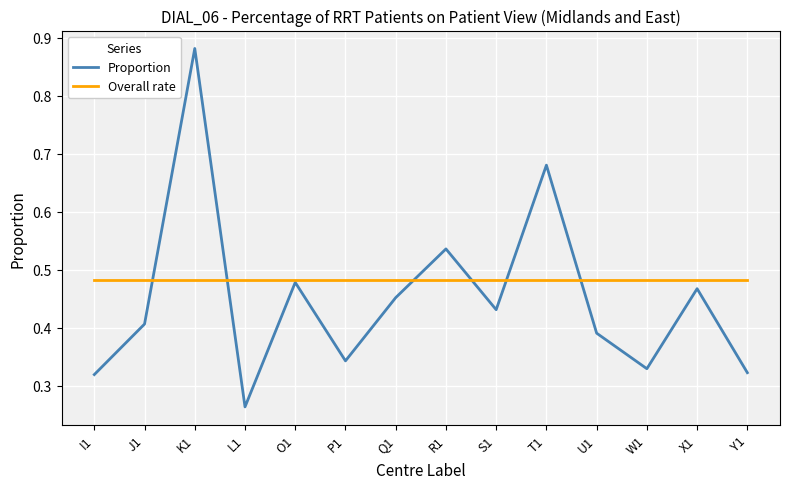

Which category has the lowest value across all series?

L1